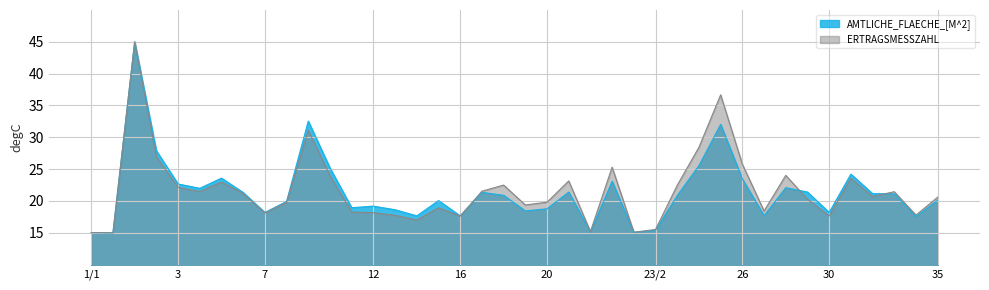

At which category is the sum across all series the highest?

1/3